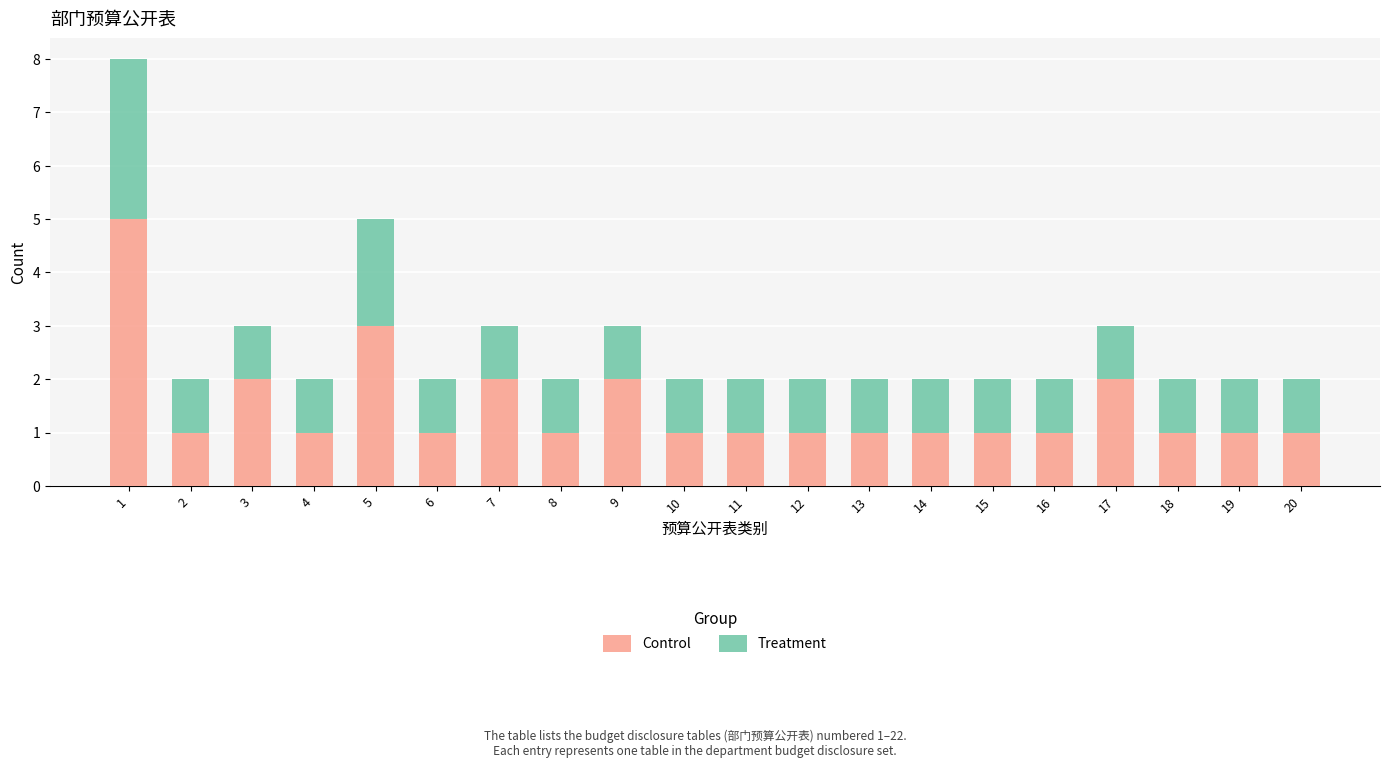

What is the difference between the maximum and minimum values in the Control series?

4